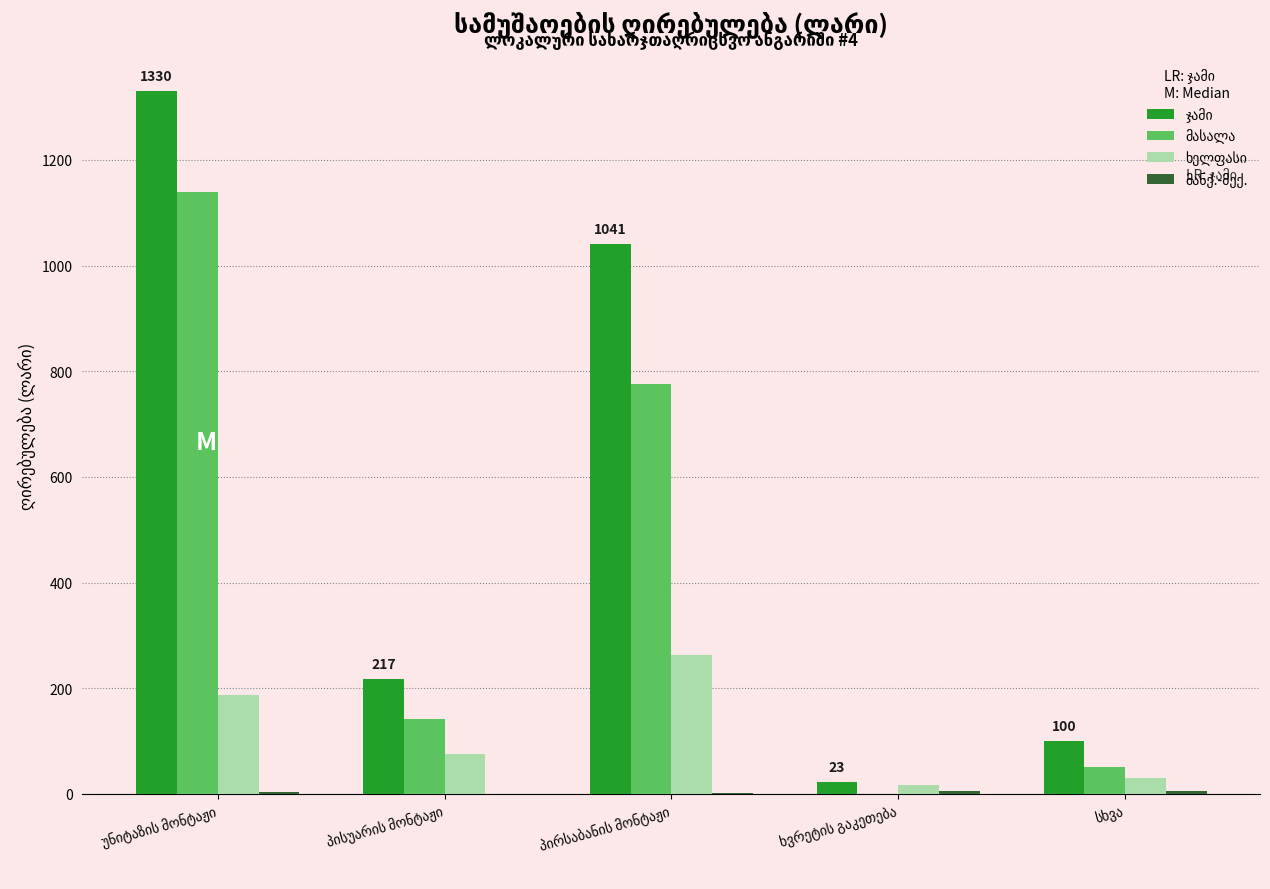

Reading left to right, what are all the values shown in this chart?

ჯამი: უნიტაზის მონტაჟი=1330.3	პისუარის მონტაჟი=217.2	პირსაბანის მონტაჟი=1040.7	ხვრეტის გაკეთება=23.4	სხვა=100.0
მასალა: უნიტაზის მონტაჟი=1140.0	პისუარის მონტაჟი=141.8	პირსაბანის მონტაჟი=776.4	ხვრეტის გაკეთება=0.0	სხვა=50.0
ხელფასი: უნიტაზის მონტაჟი=187.5	პისუარის მონტაჟი=75.0	პირსაბანის მონტაჟი=262.5	ხვრეტის გაკეთება=17.4	სხვა=30.0
მანქ.-მექ.: უნიტაზის მონტაჟი=2.8	პისუარის მონტაჟი=0.4	პირსაბანის მონტაჟი=1.8	ხვრეტის გაკეთება=6.1	სხვა=5.0